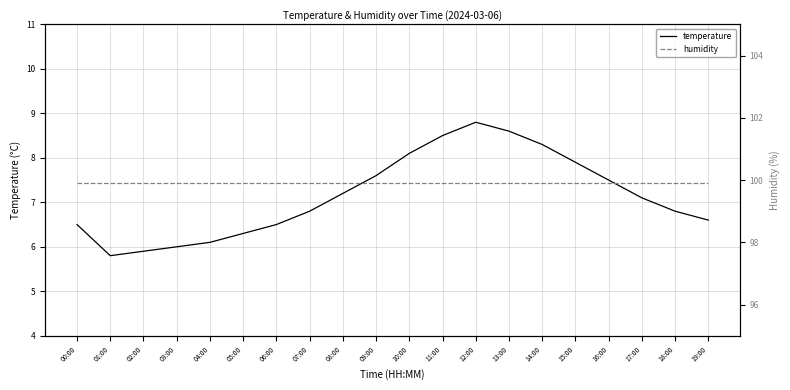

True or false: humidity has more than 0 interior local peaks.

False